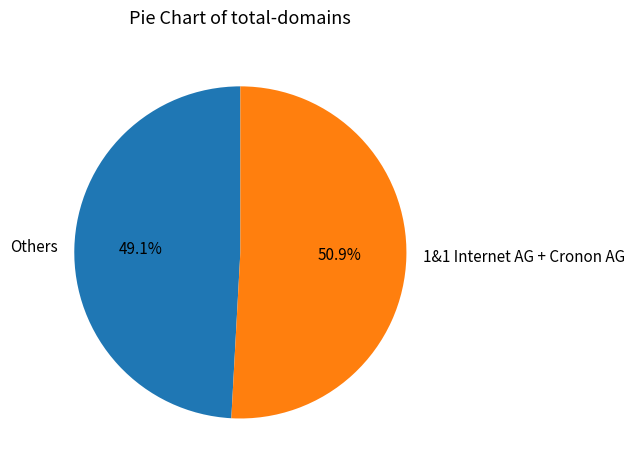

Which category has the smallest portion of the pie?

Others